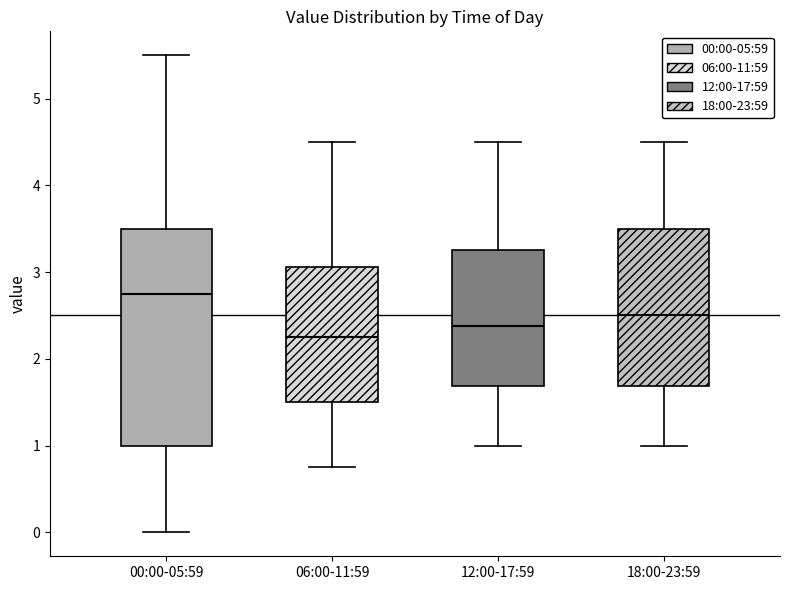

Where is the upper edge of the box for 00:00-05:59 on the y-axis? The values are not printed on the chart, so give them approximately, as read against the axis.

3.5